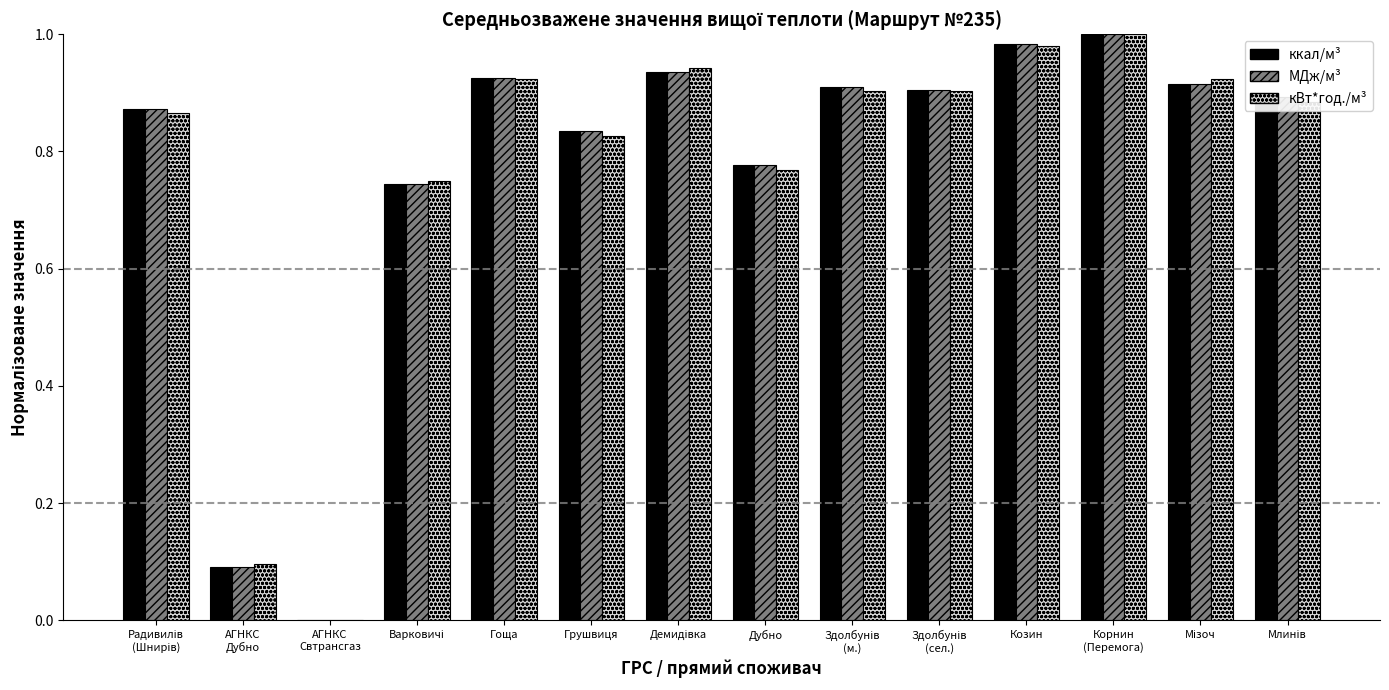

True or false: ккал/м³ has a value of 1.3 at Гоща.

False